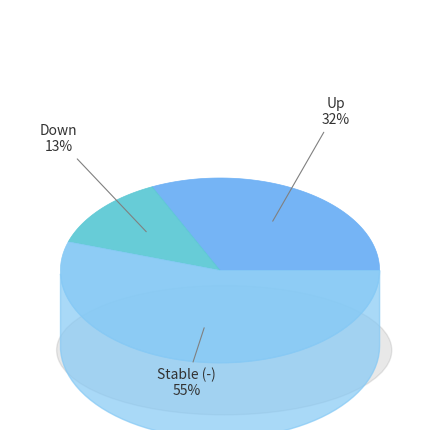

To the nearest percent, what is the difference between the largest and smallest slice percentages?

42%